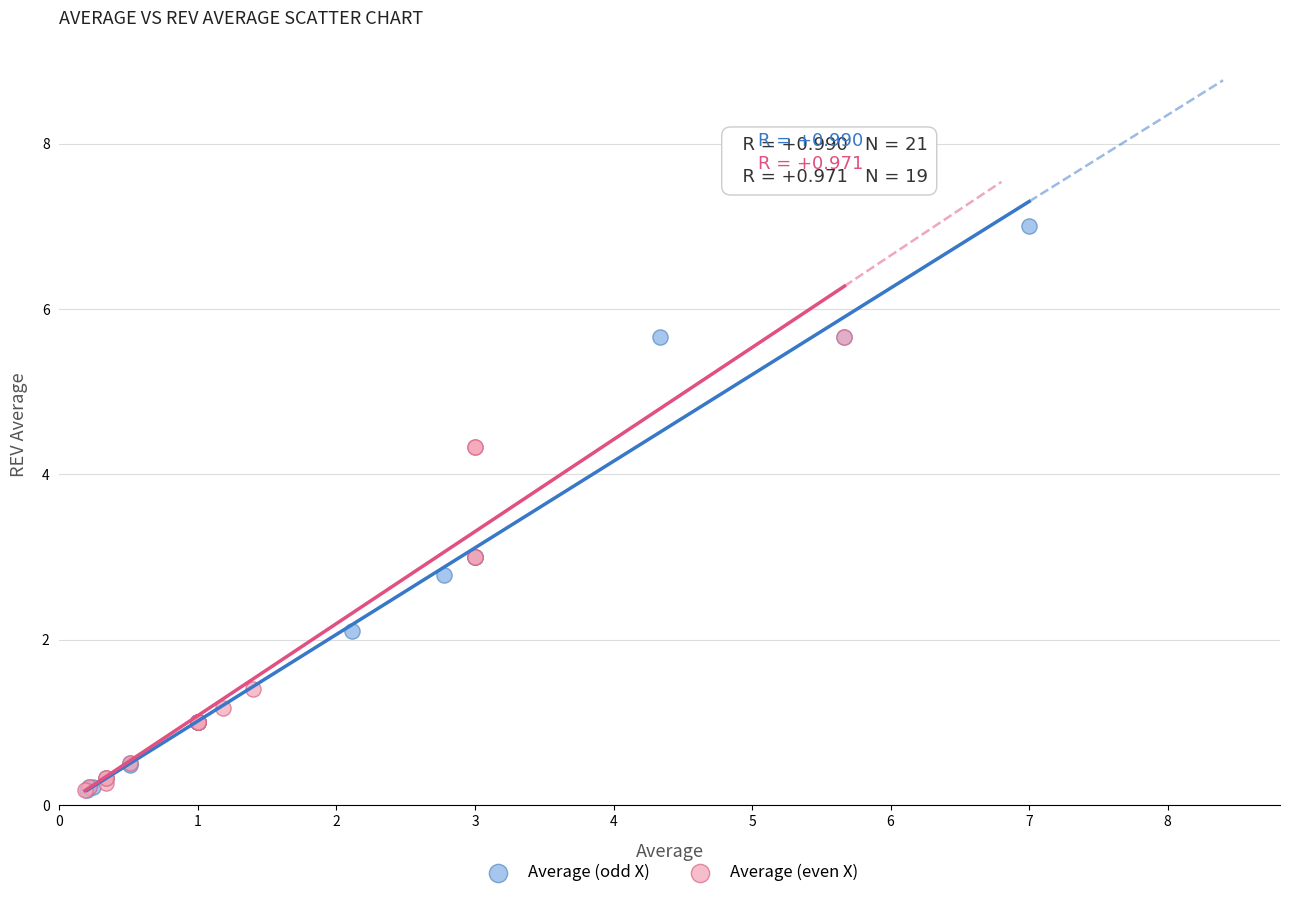

Which series has the widest spread of Y values?

Average (odd X)